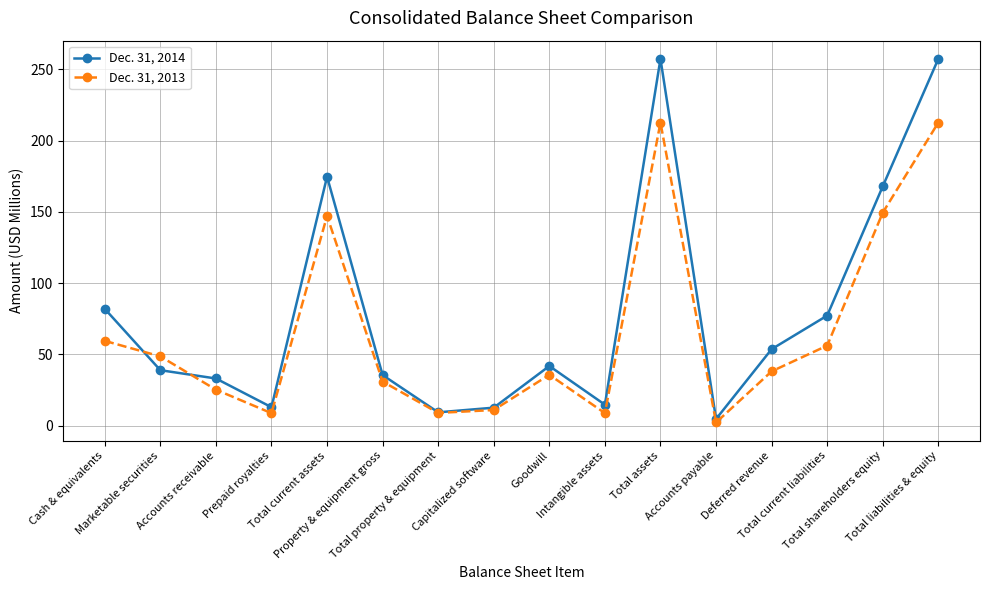

What is the lowest value of the Dec. 31, 2013 series?

2.3